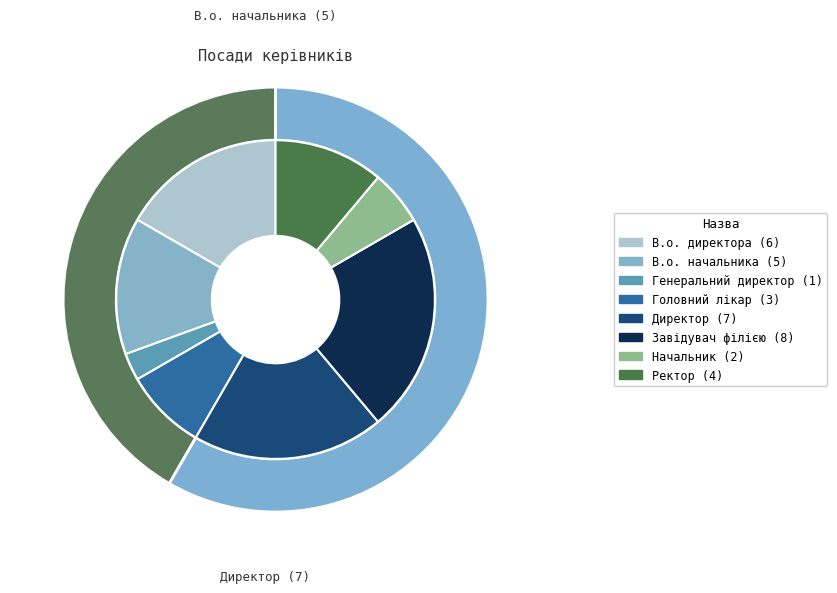

True or false: Головний лікар accounts for 1% of the total.

False